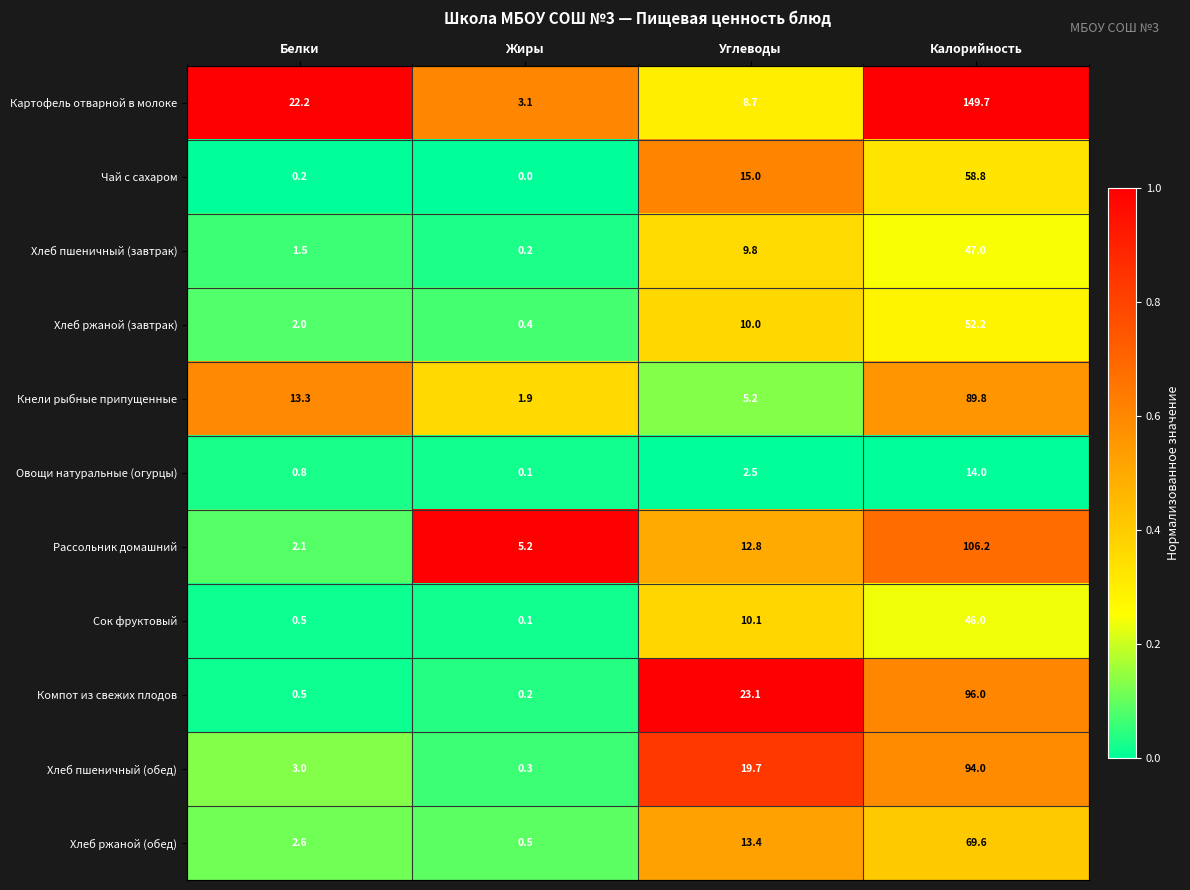

Where is Рассольник домашний nearest to the value 54?

Углеводы